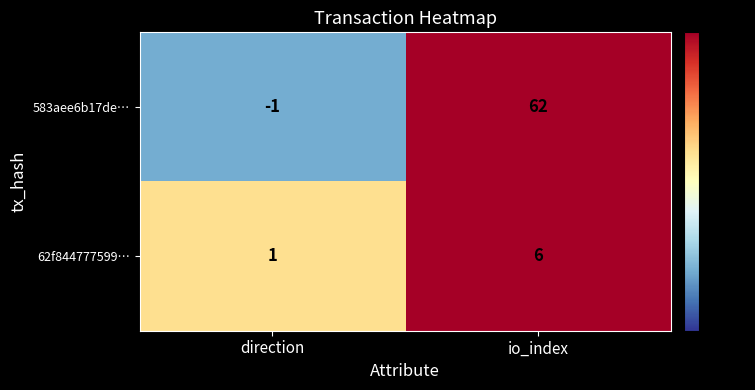

What is the difference between the 62f844777599… values at direction and io_index?

5